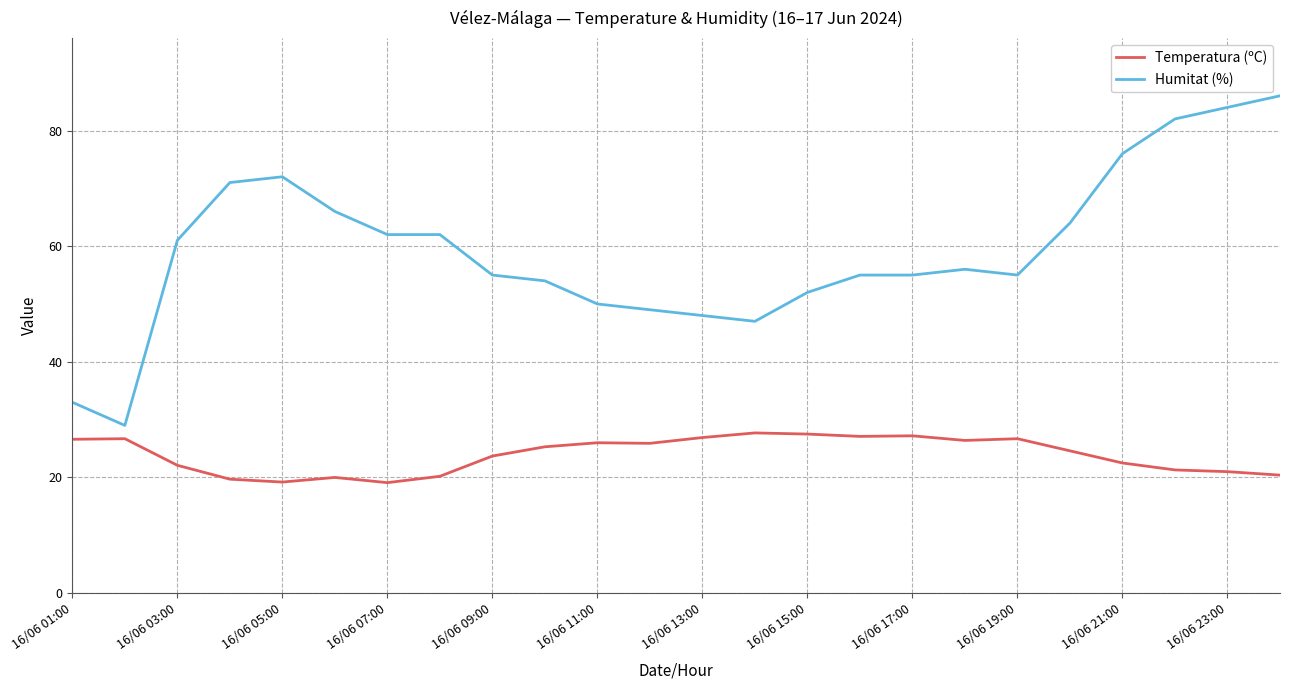

How many series are shown in this chart?

2